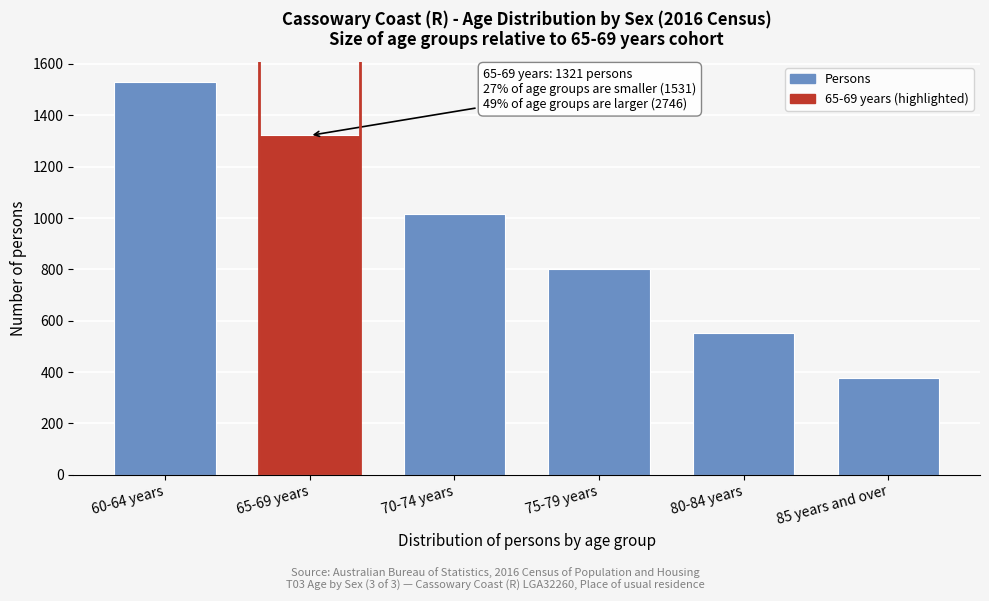

Reading left to right, extract all data points from this chart.

60-64 years=1531	65-69 years=1321	70-74 years=1015	75-79 years=801	80-84 years=552	85 years and over=378